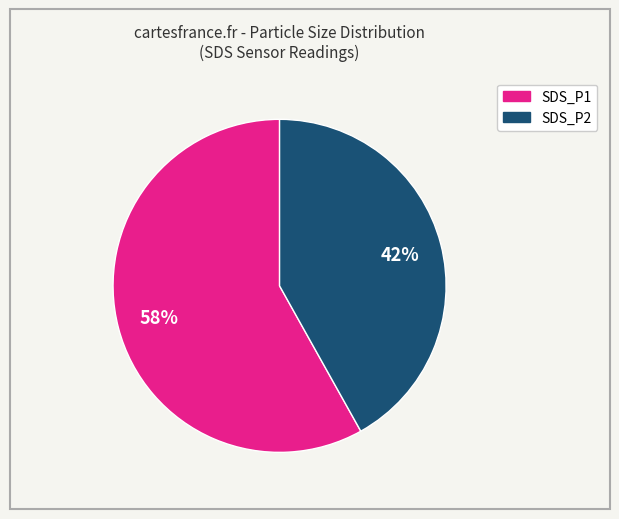

Do SDS_P1 and SDS_P2 together represent more than half of the pie?

Yes